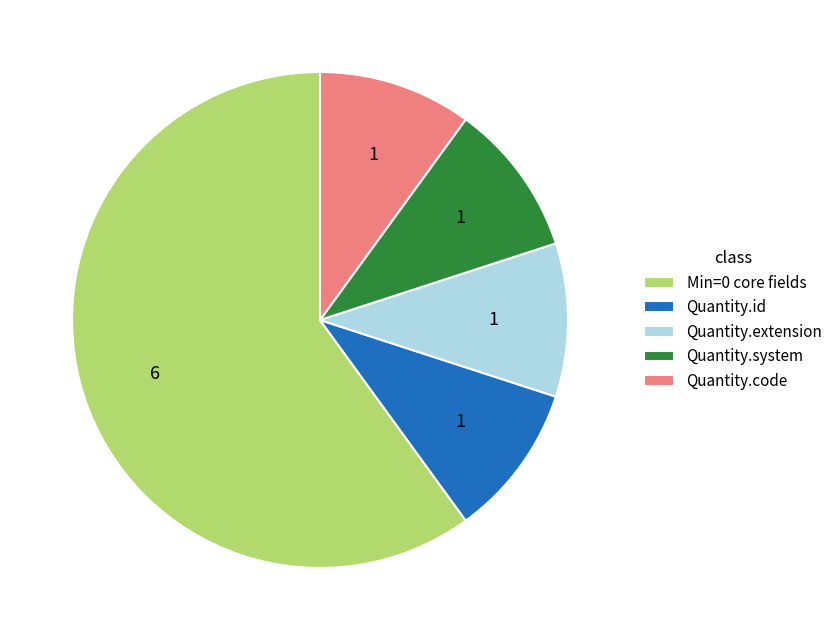

Is there any slice that represents more than half of the pie?

Yes